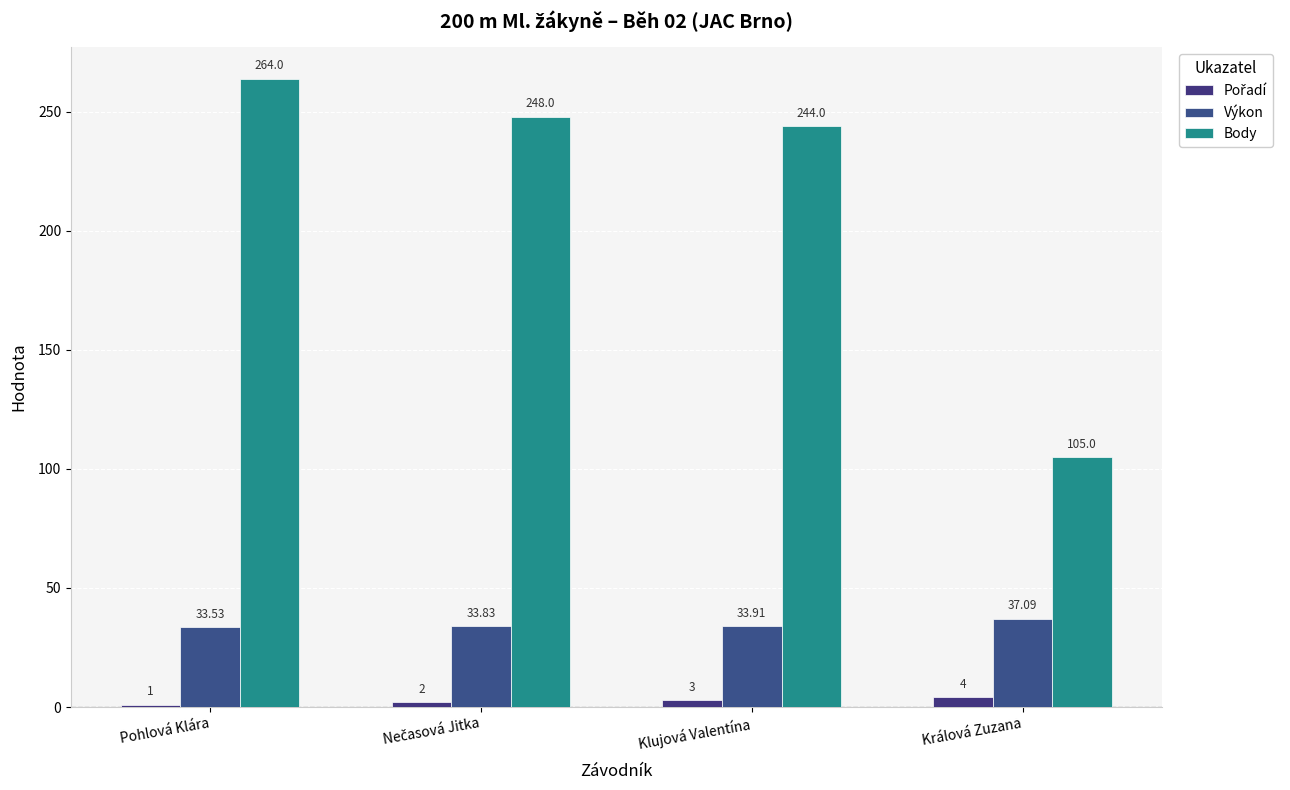

How many data points does each series have?

4